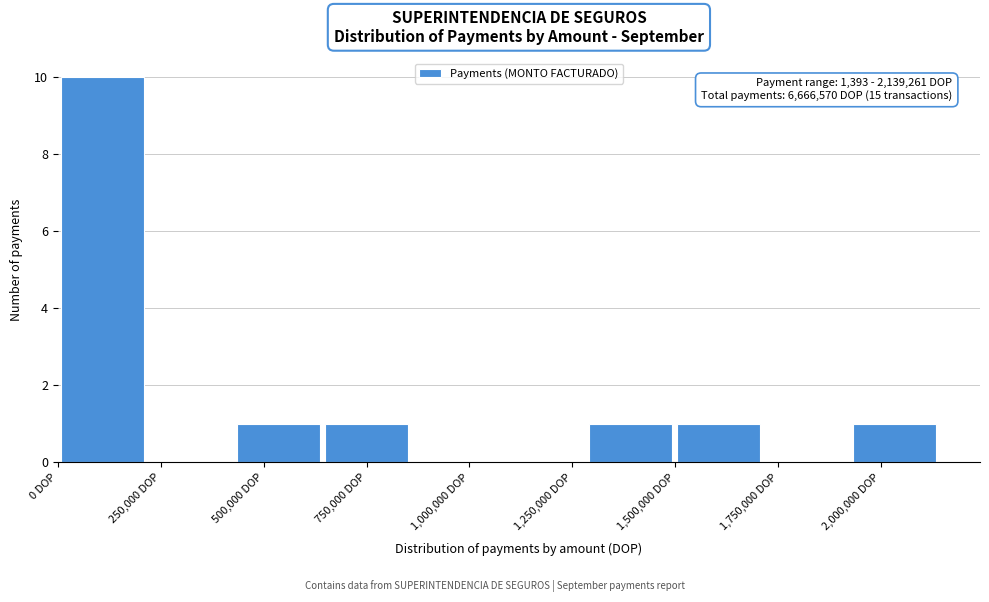

Which range on the x-axis has the tallest bar?

0 to 200000